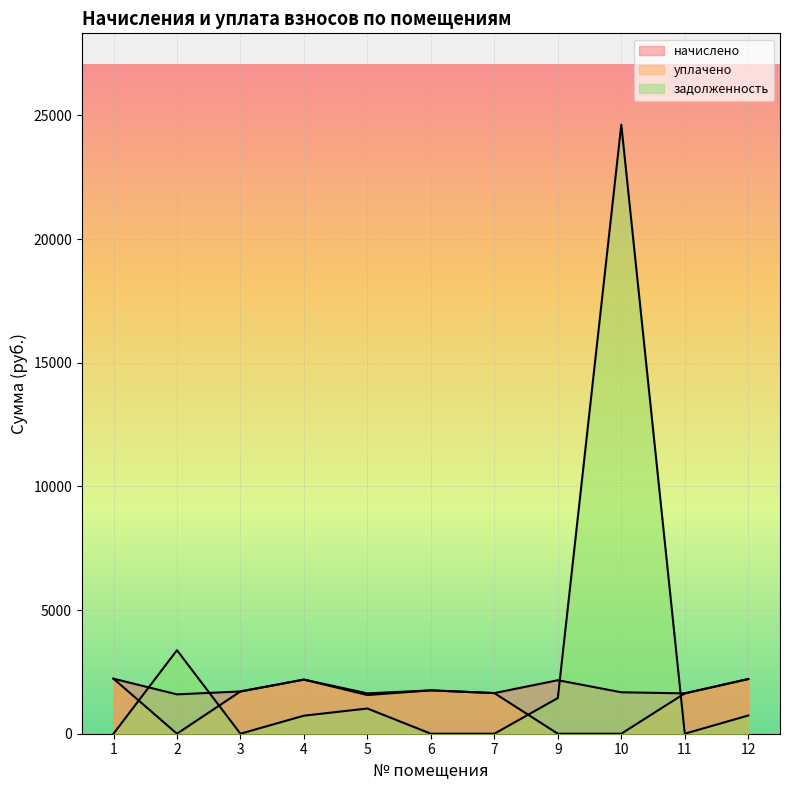

How many distinct data groups are displayed?

3